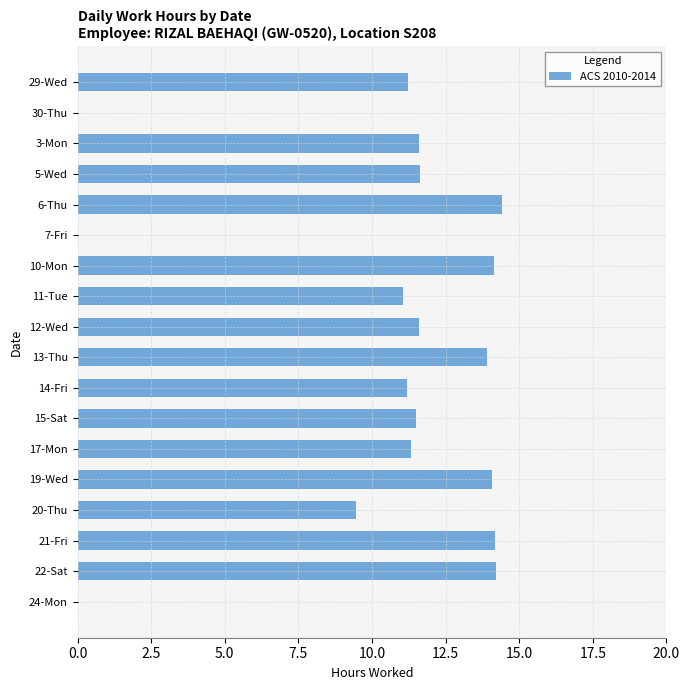

What is the maximum value shown in the chart?

14.4